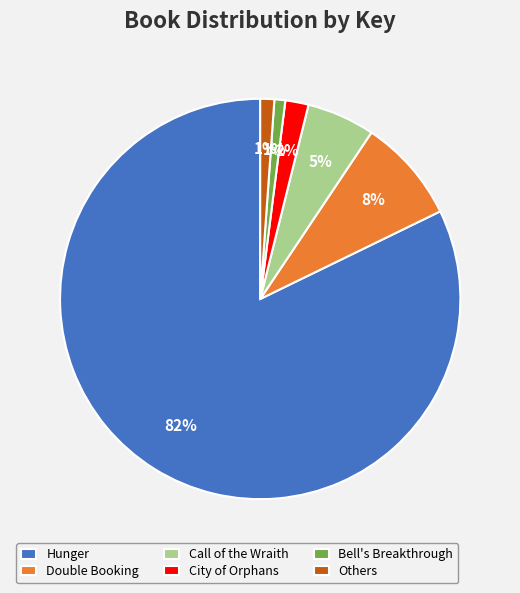

What is the largest slice in the pie chart?

Hunger